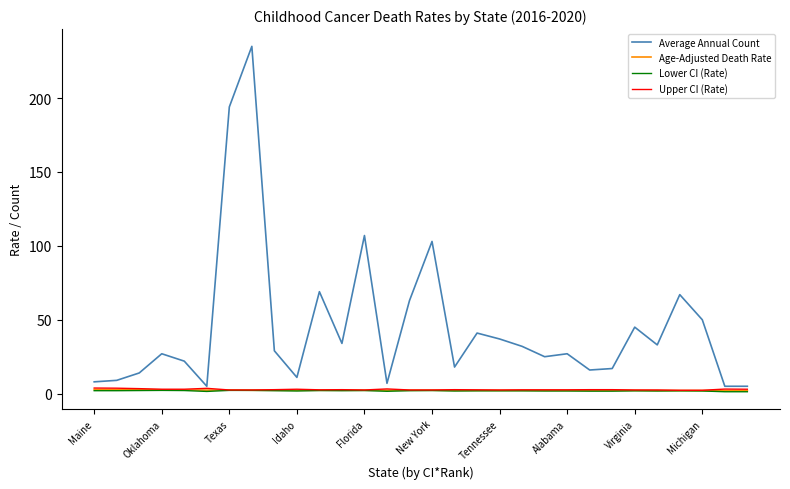

What is the maximum value shown in the chart?

235.0